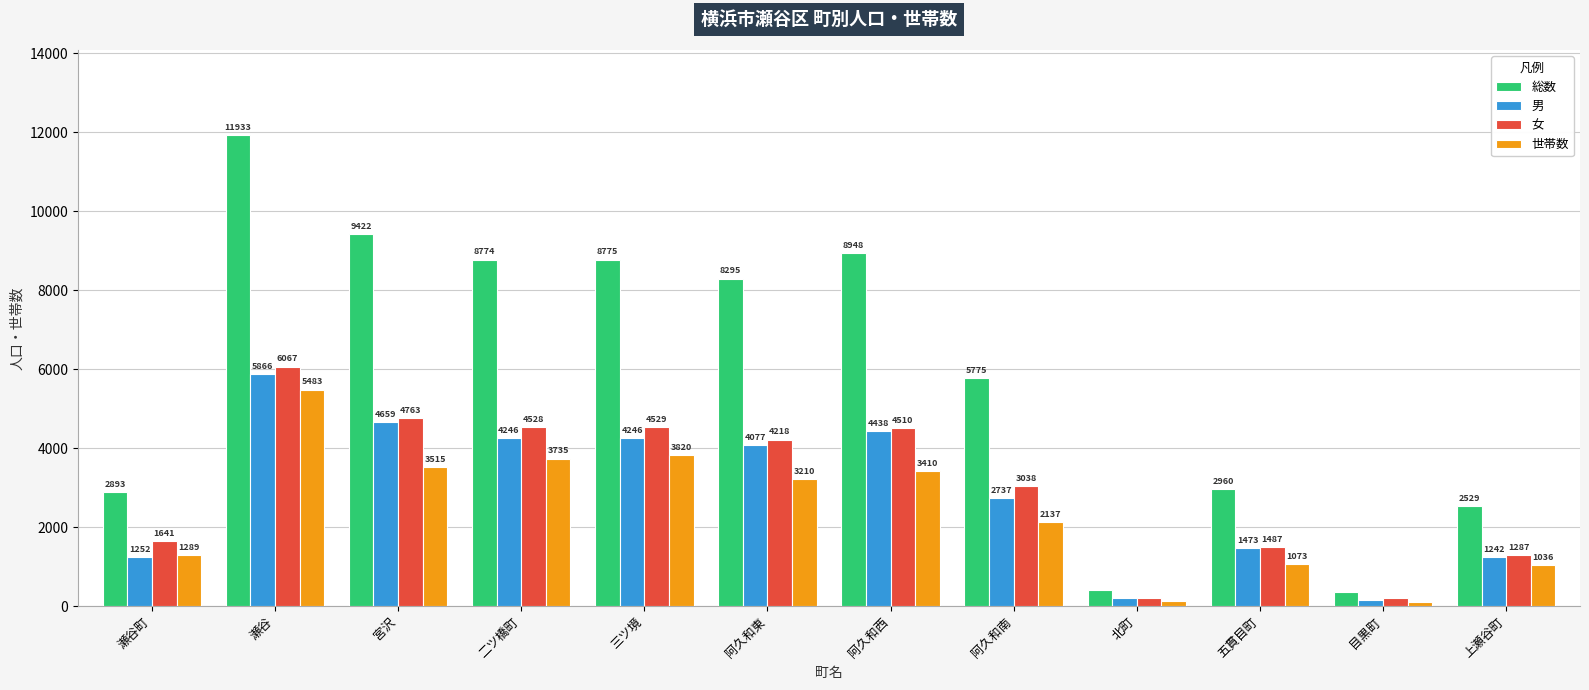

How many bars are there in each group?

4